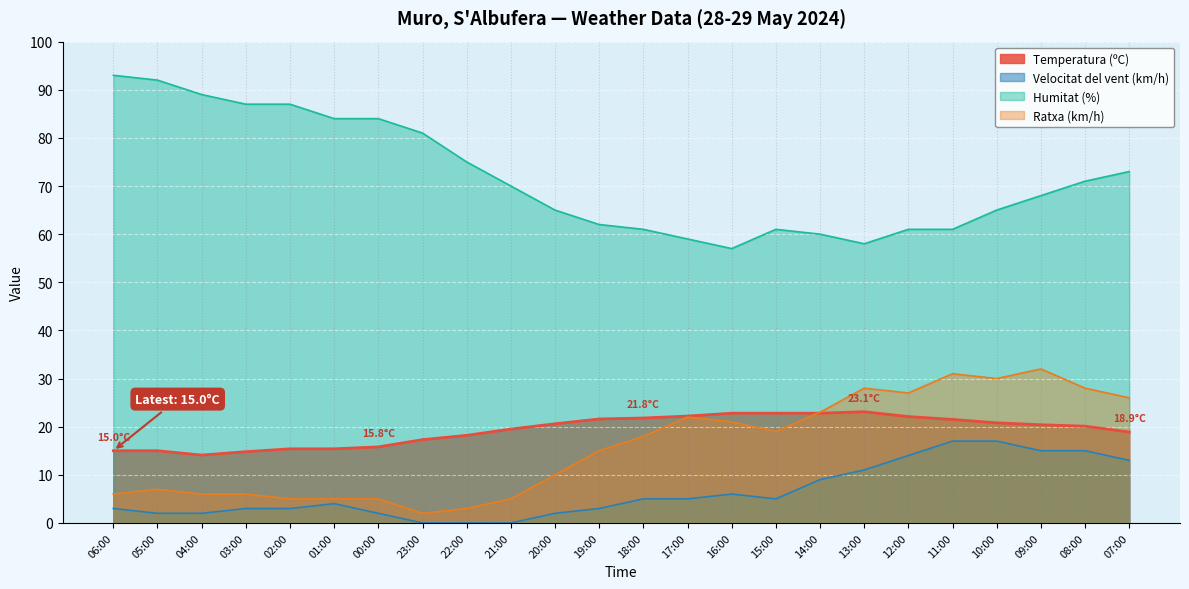

At which category does Ratxa (km/h) reach its first local peak?

05:00